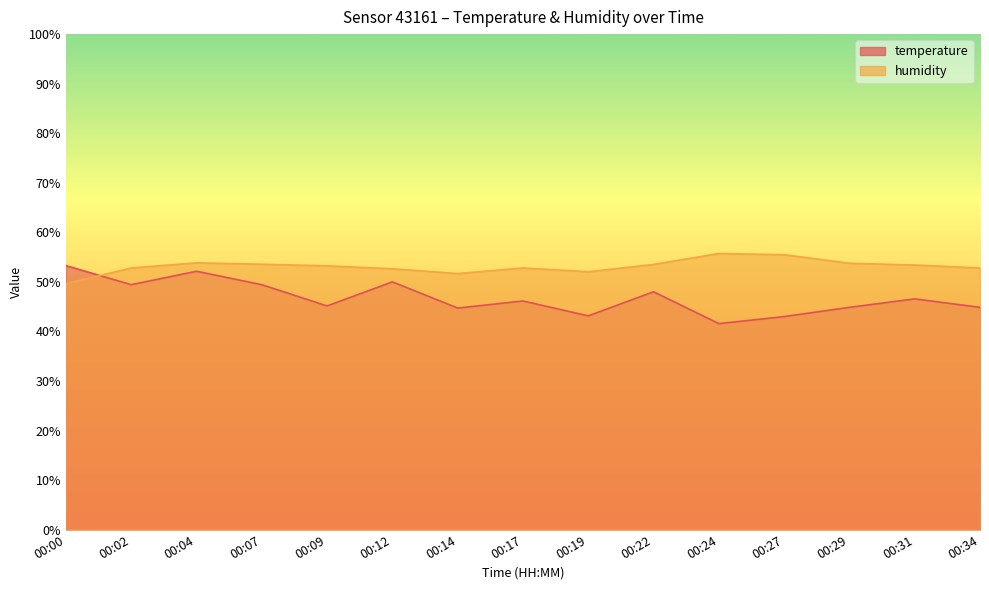

What is the difference between the maximum and minimum values in the temperature series?

11.7